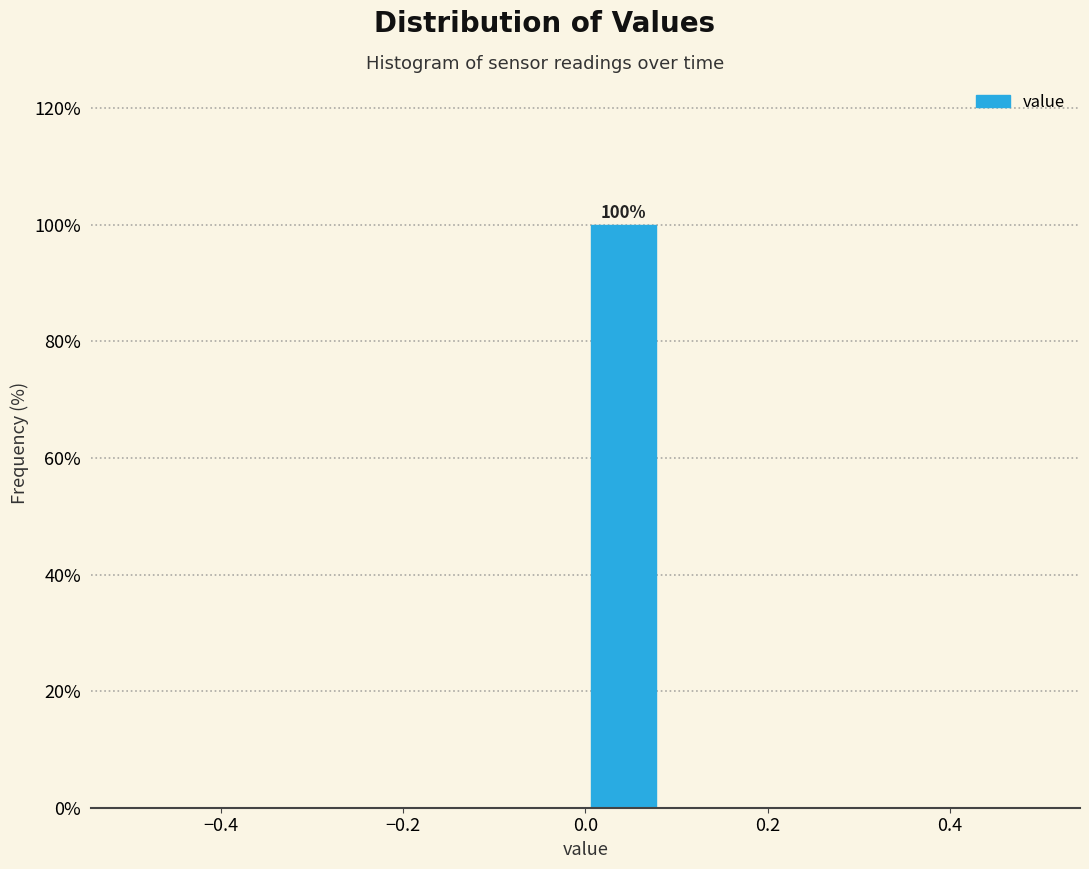

Which range on the x-axis has the tallest bar?

0.00 to 0.08